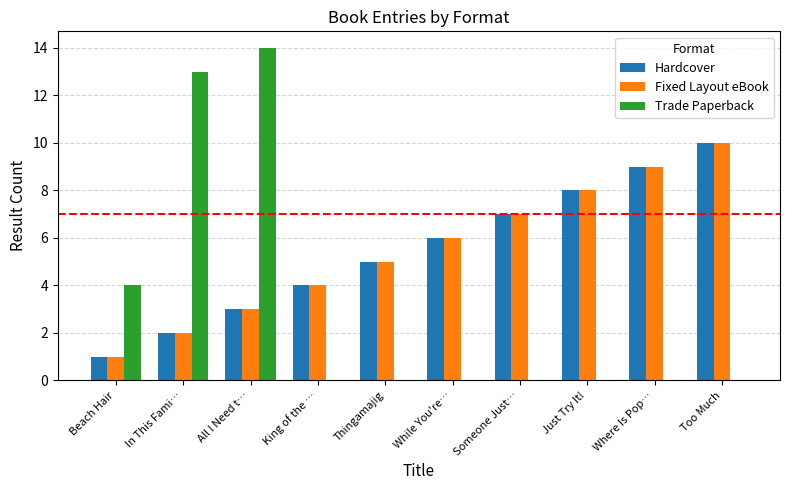

Count the number of categories in the chart.

10